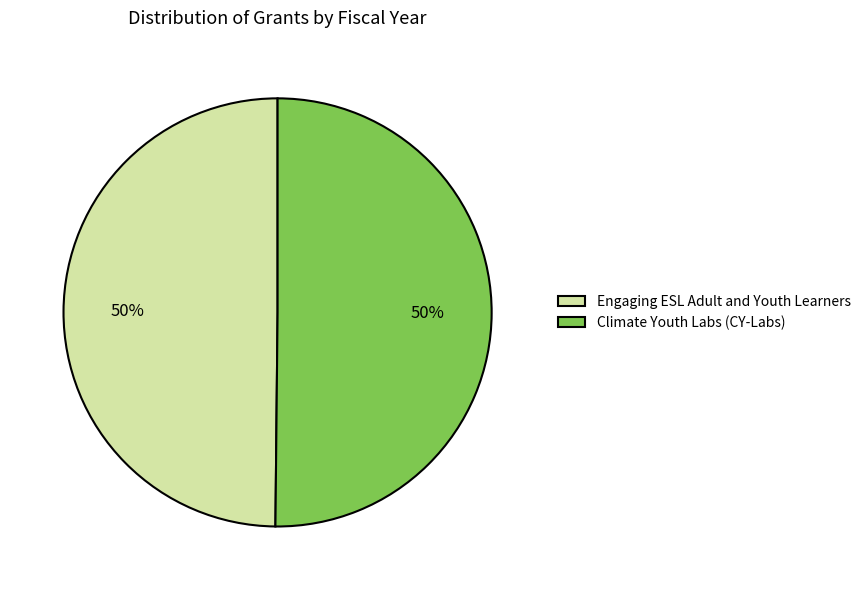

Approximately how many times larger is the value at Climate Youth Labs (CY-Labs) compared to Engaging ESL Adult and Youth Learners?

1.0